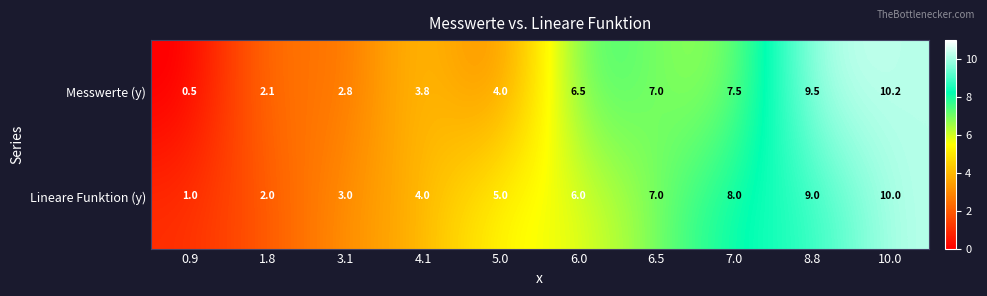

Which label corresponds to the smallest value in the chart?

0.9